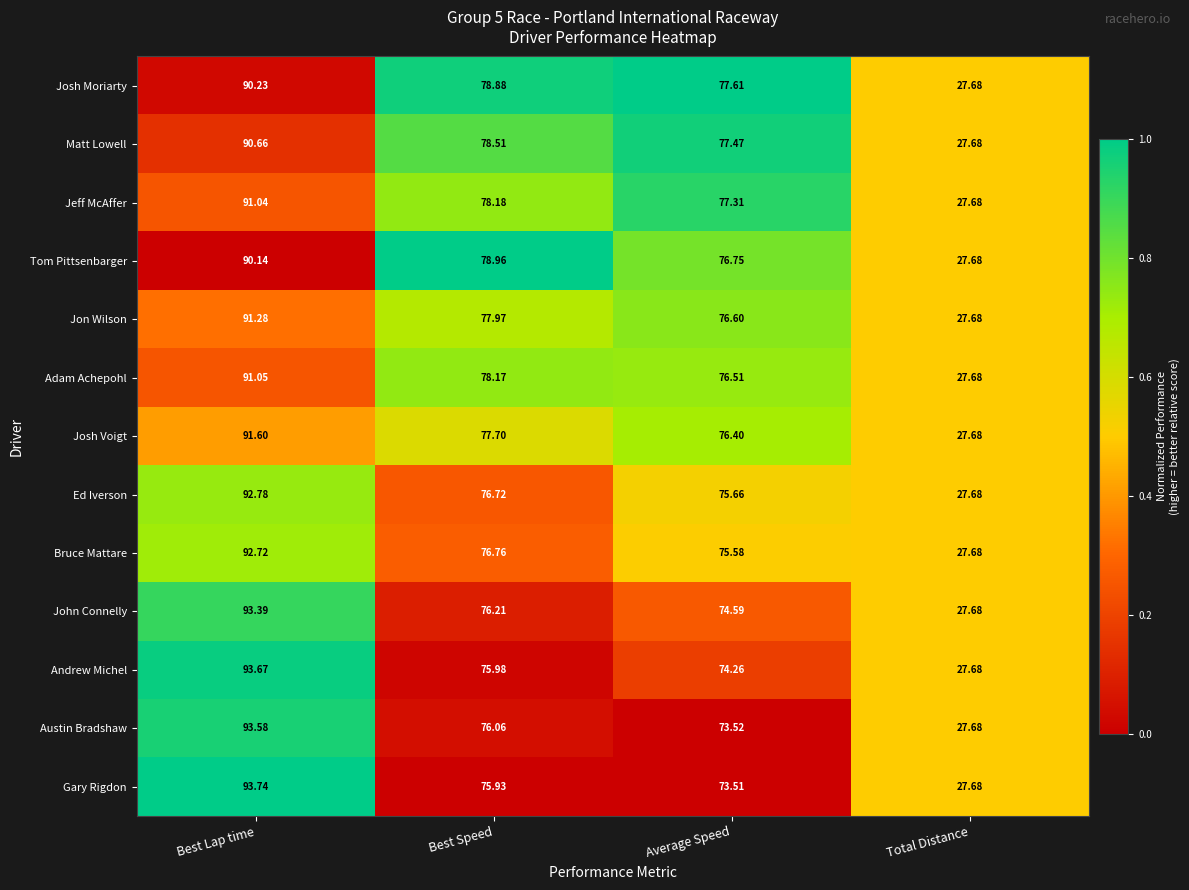

Is the value of Josh Voigt at Best Lap time greater than the value of Ed Iverson at Best Lap time?

No